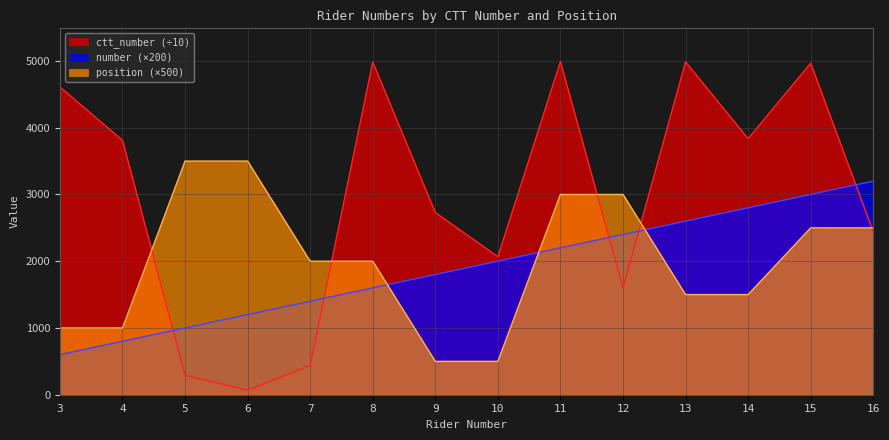

What is the total value across all series at 15?

10466.9